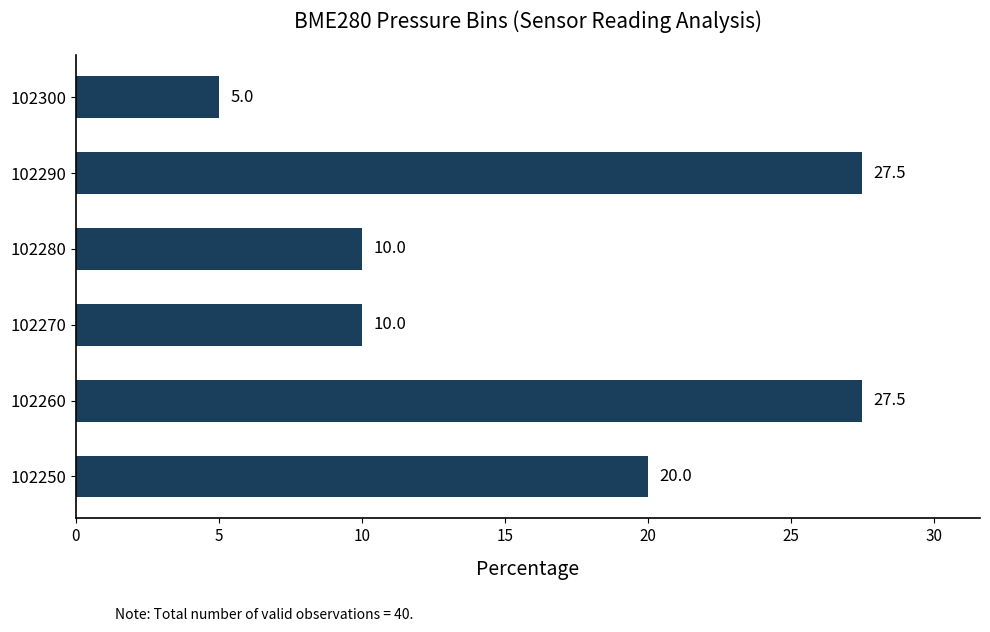

What is the change in value from 102270 to 102290?

+17.5